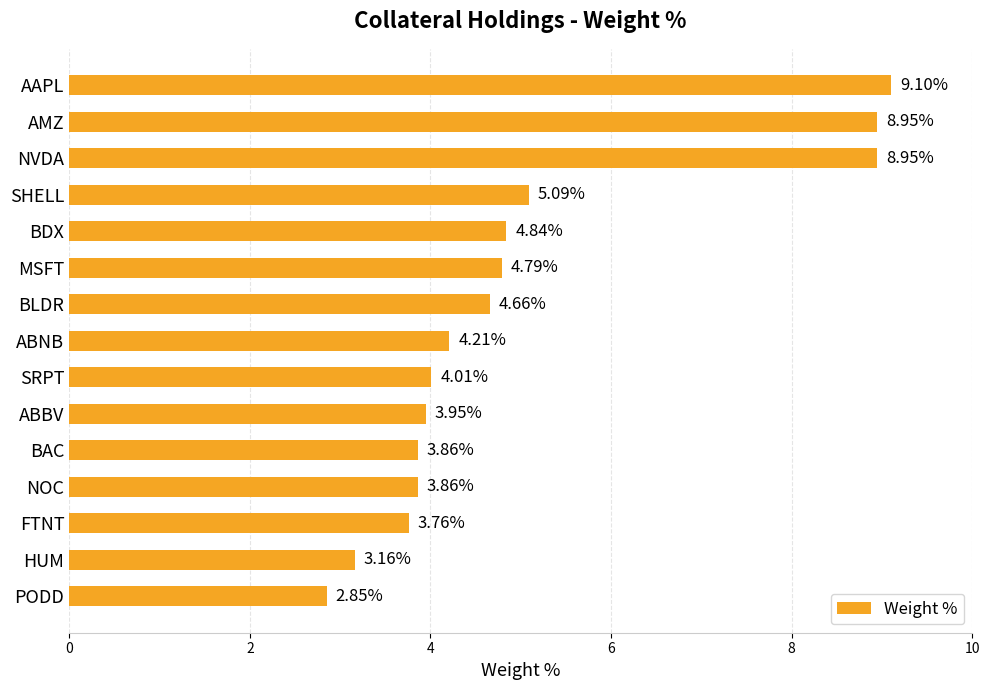

Are the bars grouped side by side (vs. stacked)?

No